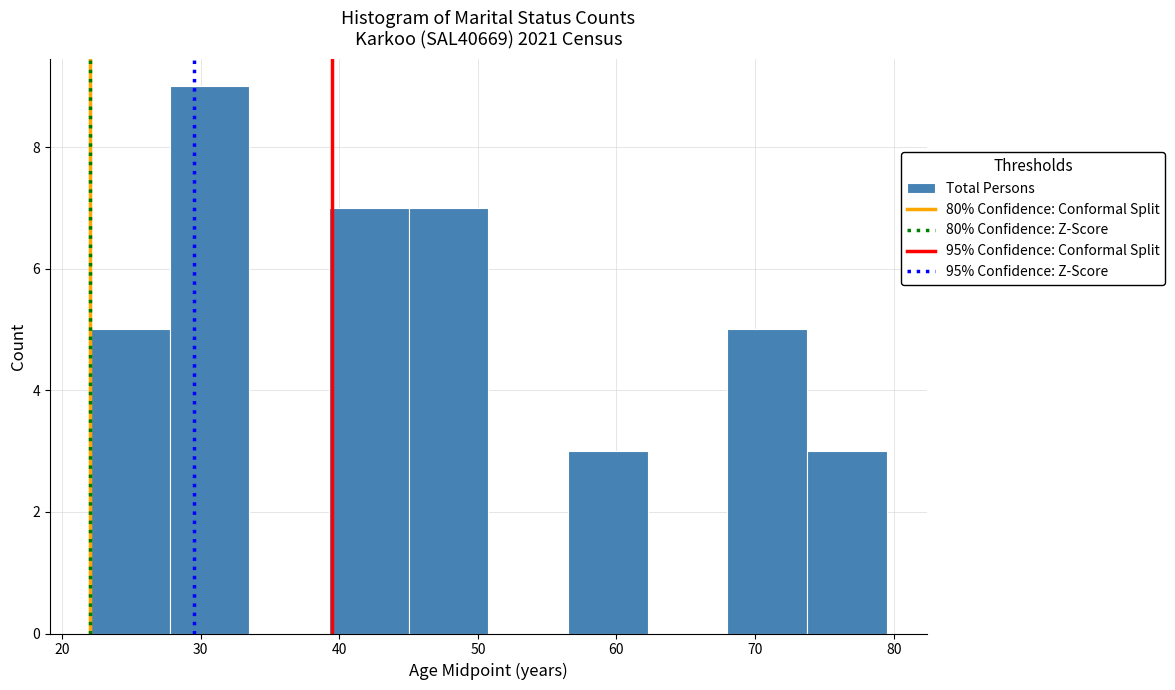

Reading left to right, list every bar in this chart as the range it spans on the x-axis followed by its height. Neither the bar edges nor the heights are printed on the chart, so give them approximately, as read against the axes.

22 to 28: 5
28 to 34: 9
34 to 39: 0
39 to 45: 7
45 to 51: 7
51 to 57: 0
57 to 62: 3
62 to 68: 0
68 to 74: 5
74 to 80: 3